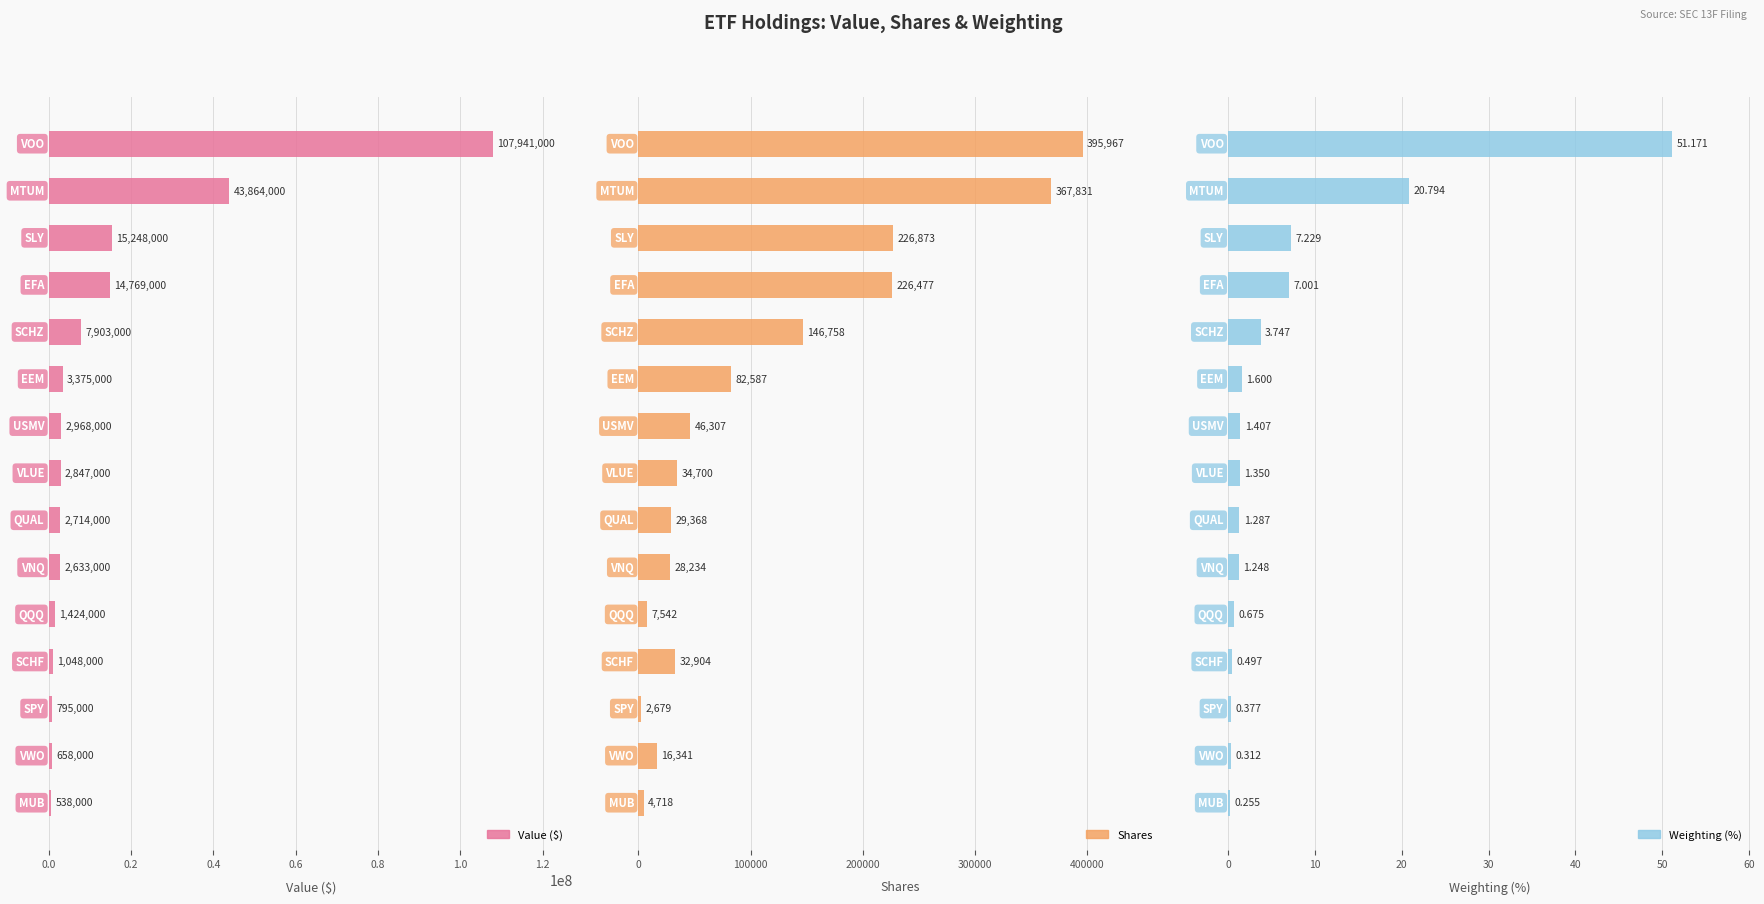

True or false: Value ($) has a value of 18310228.3 at 0.2.

False